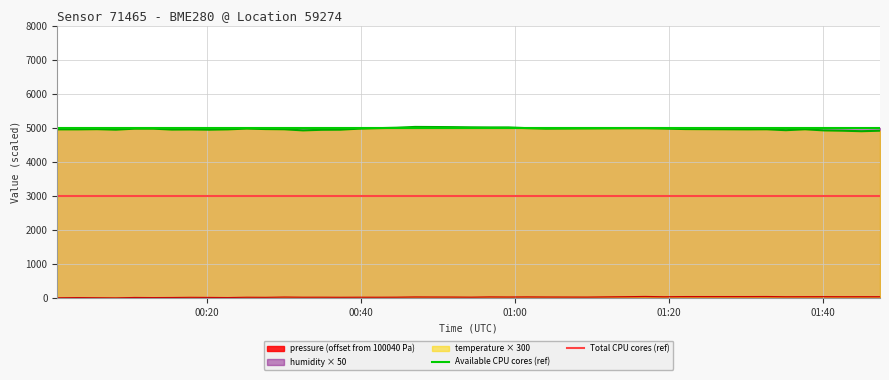

Which series changed the most between 00:20 and 00:40?

Available CPU cores (ref)